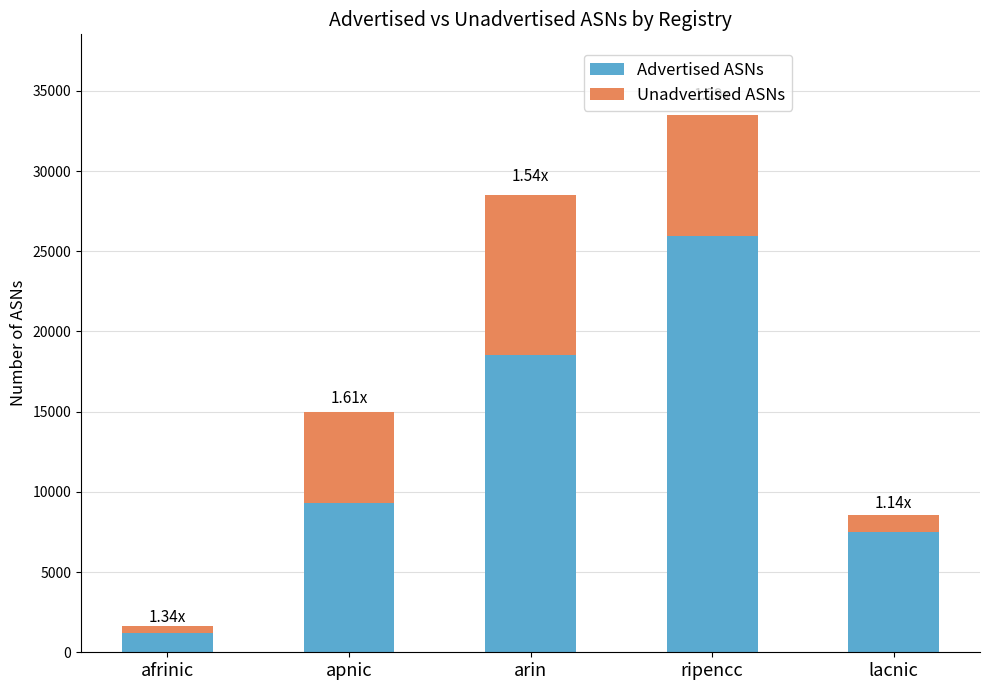

What are all the series names shown in the legend?

Advertised ASNs, Unadvertised ASNs